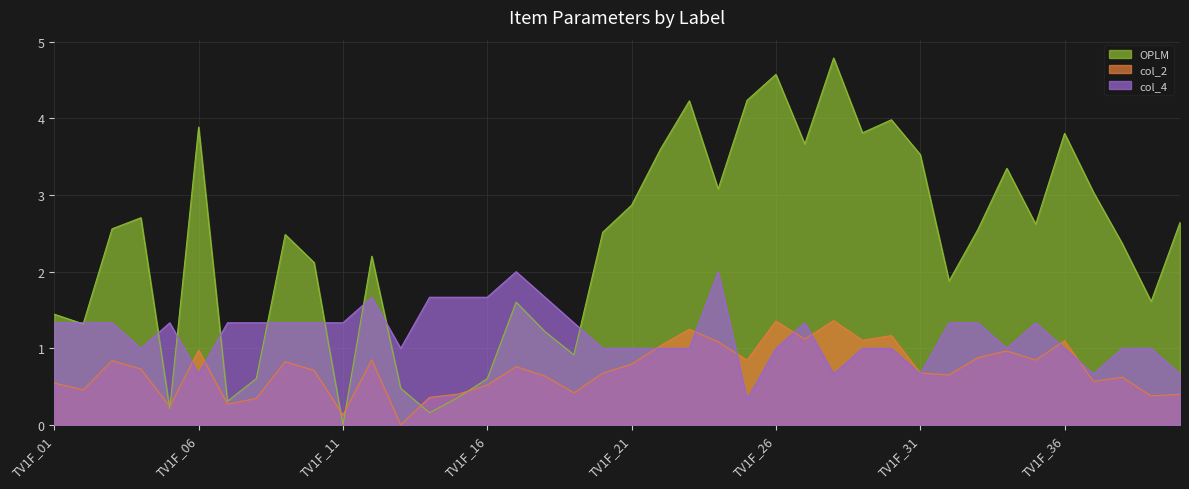

In OPLM, how many points are lower than both neighbors (excluding endpoints)?

8